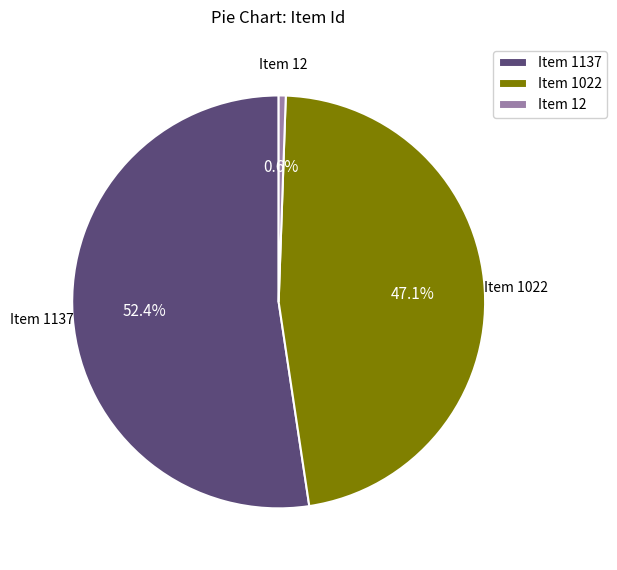

Does any single category account for the majority?

Yes